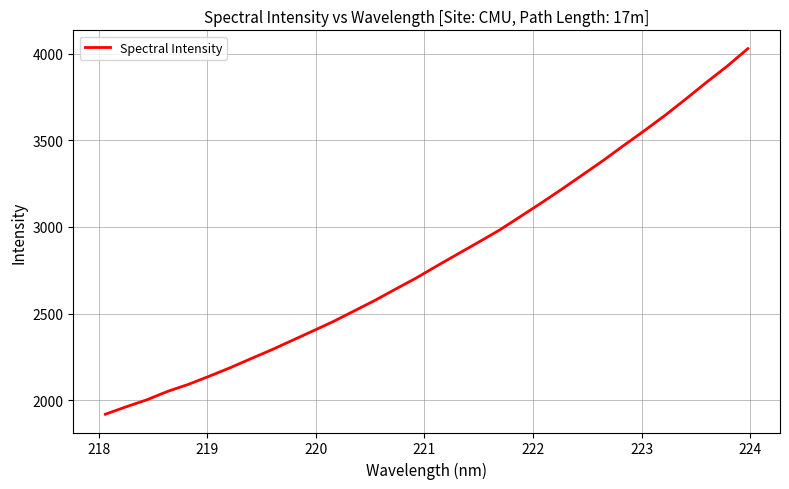

What is the greatest value displayed?

4028.3